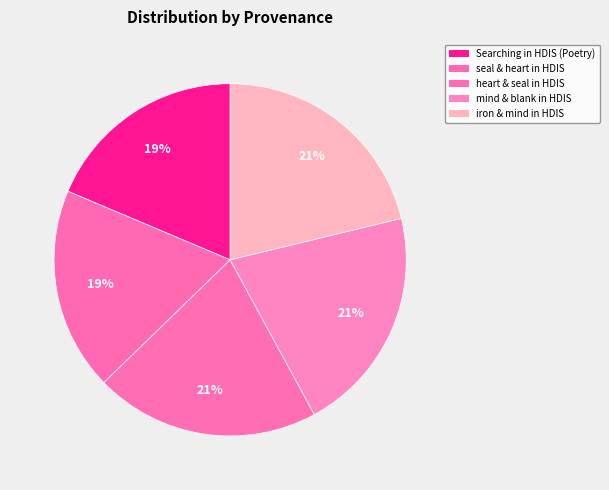

Count the number of slices in the pie.

5